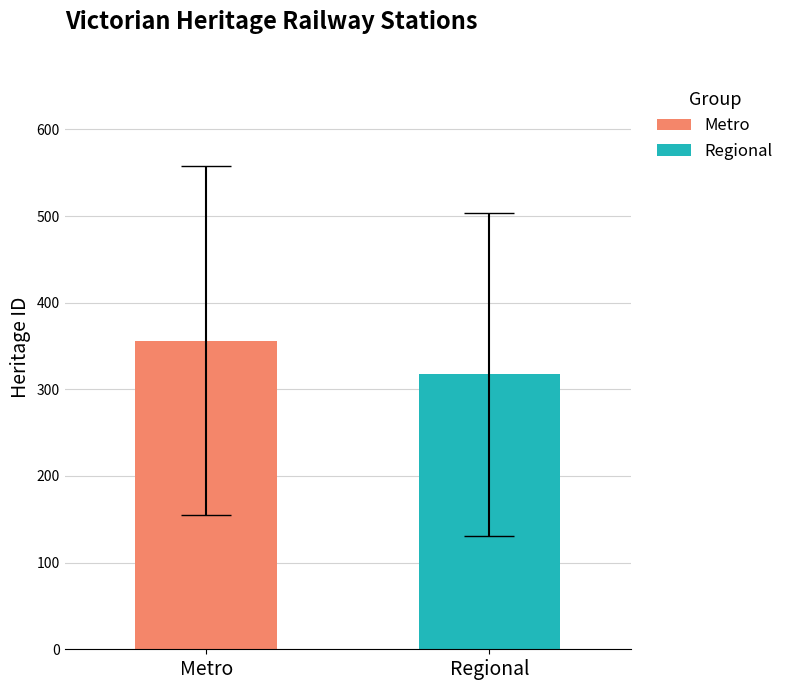

Which series has the widest spread of values?

Metro